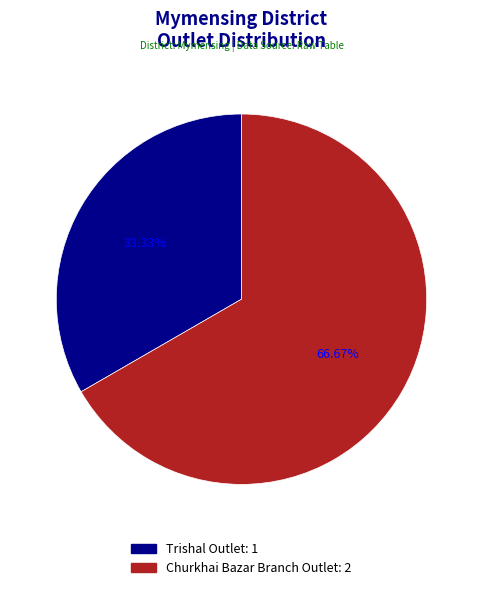

Does any single category account for the majority?

Yes